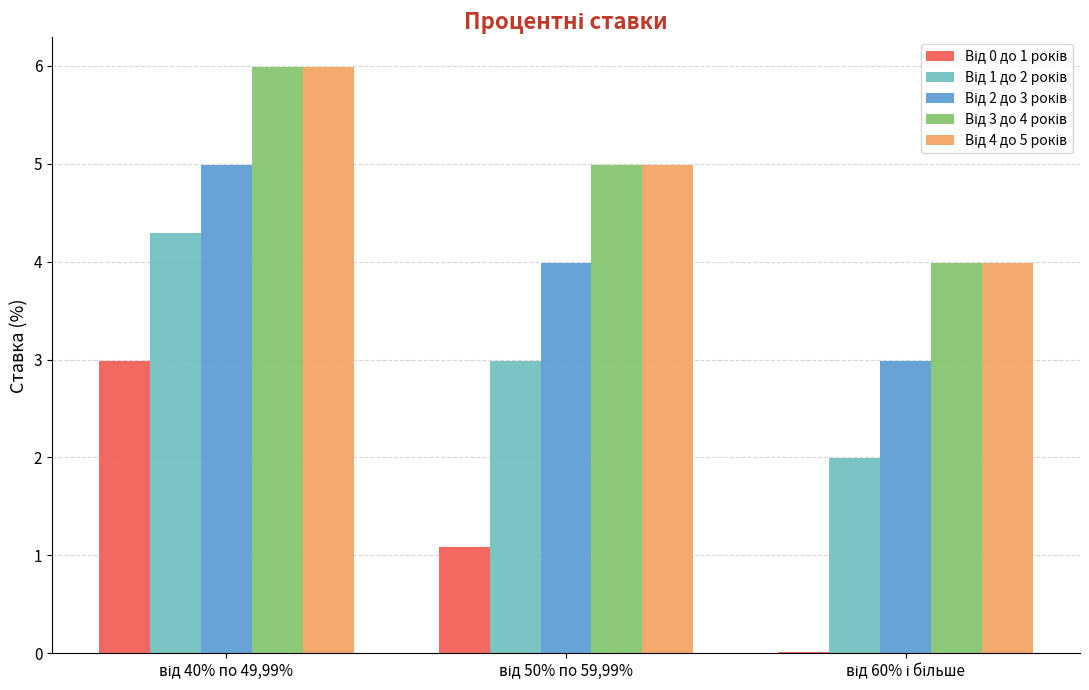

What is the maximum value shown in the chart?

6.0